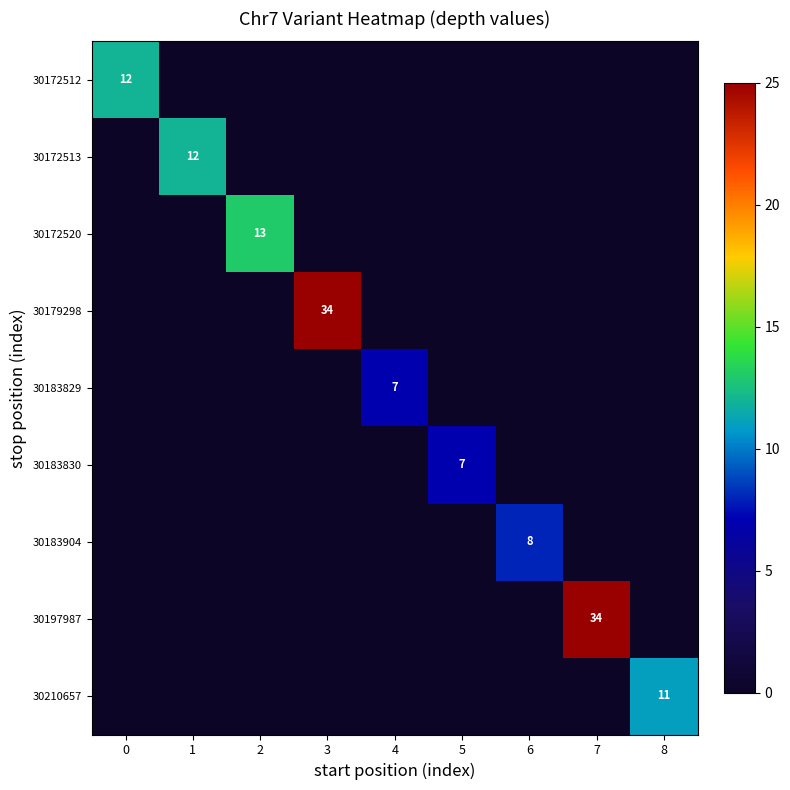

Which label corresponds to the largest value in the chart?

3